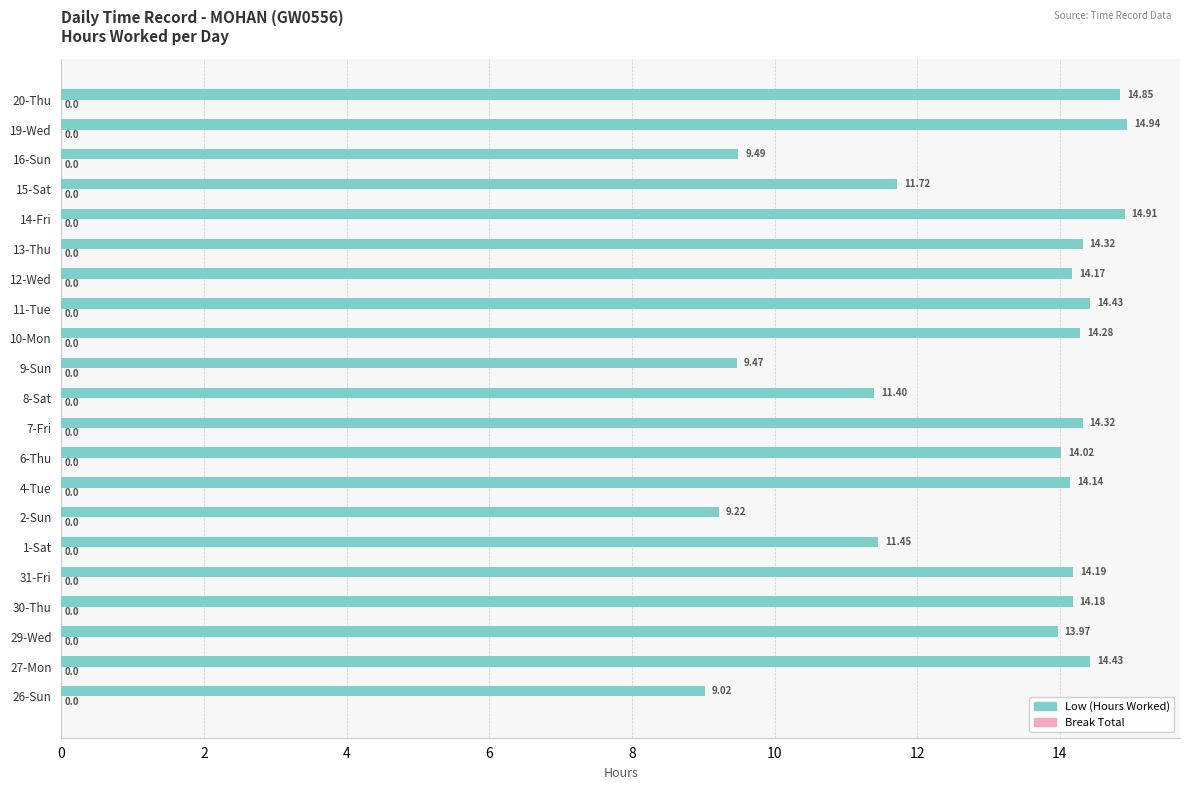

Between 7-Fri and 27-Mon, which is larger?

27-Mon